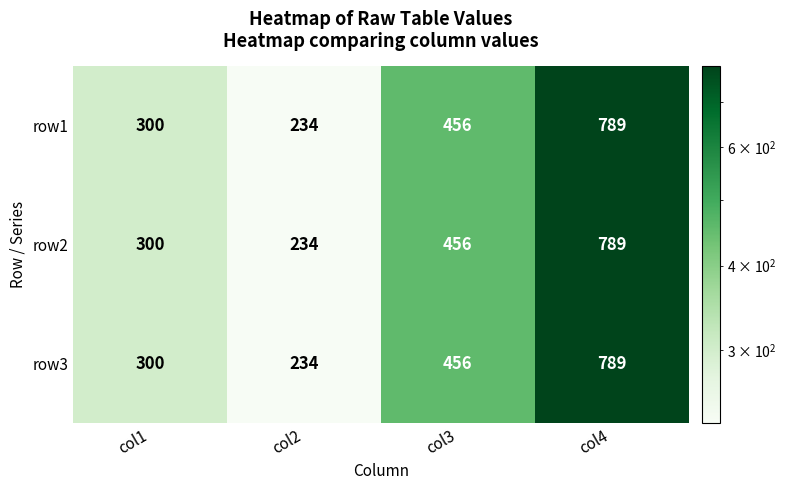

Reading left to right, list all the values displayed in this chart.

row1: col1=300	col2=234	col3=456	col4=789
row2: col1=300	col2=234	col3=456	col4=789
row3: col1=300	col2=234	col3=456	col4=789